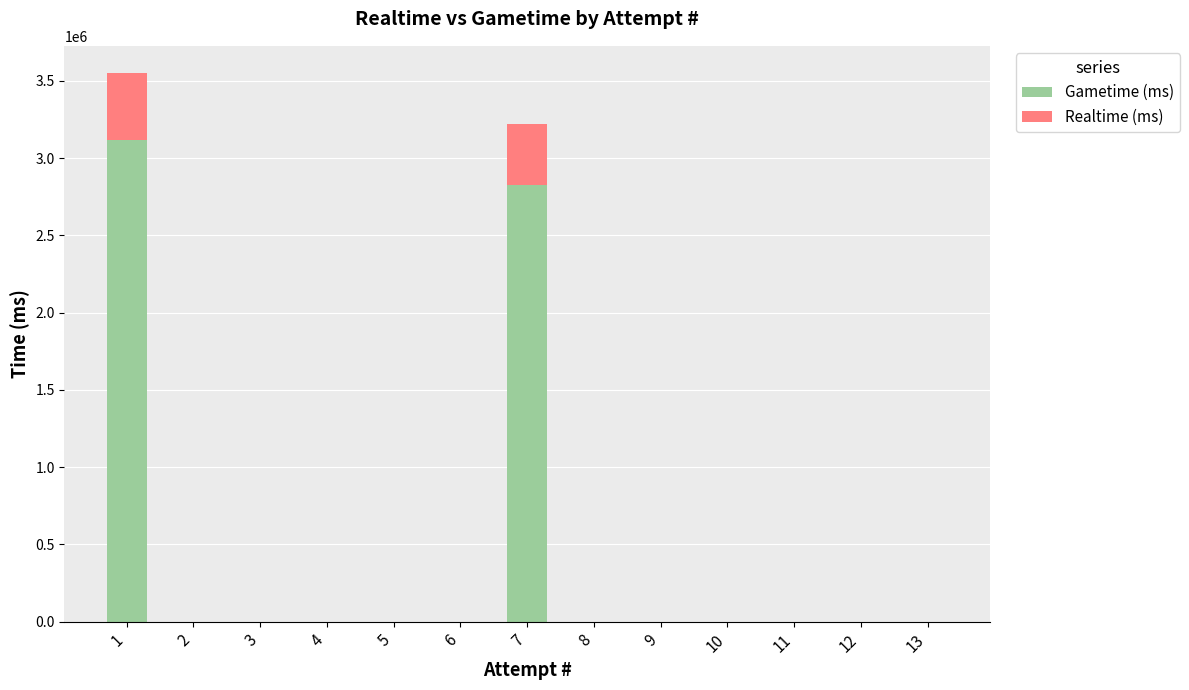

Where is Gametime (ms) nearest to the value 1558958?

7